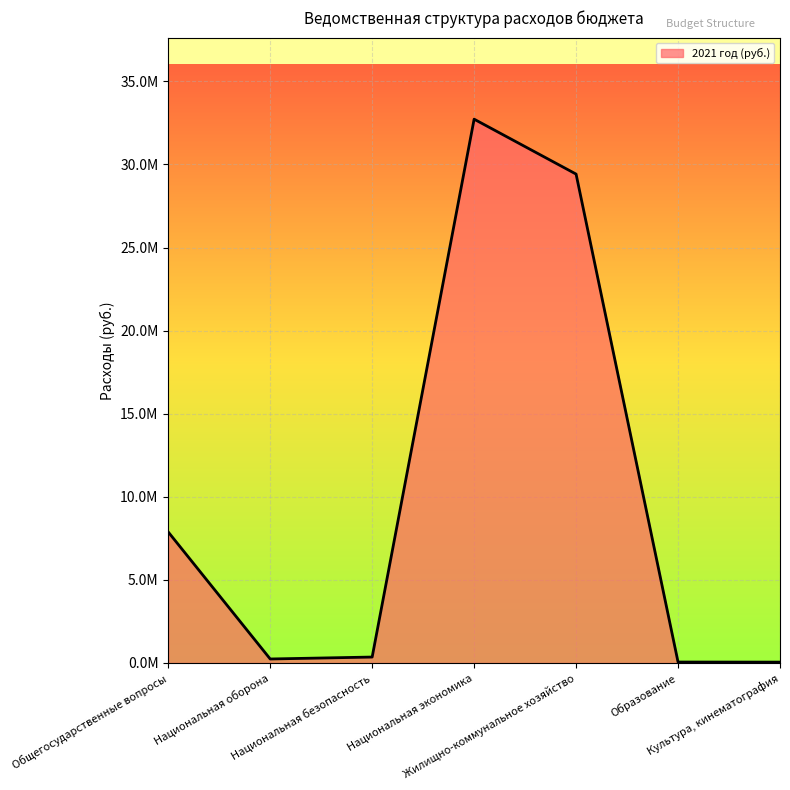

At which label does the data first exceed 355000?

Общегосударственные вопросы